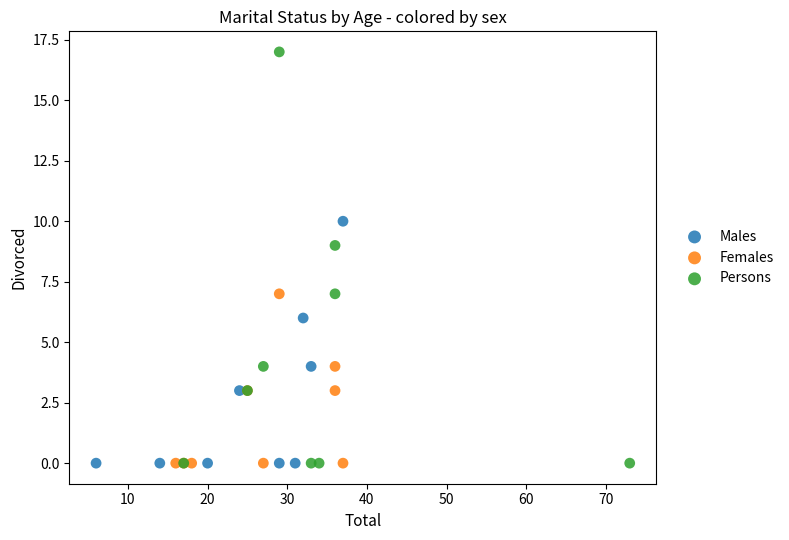

Which series contains the highest Y value?

Persons